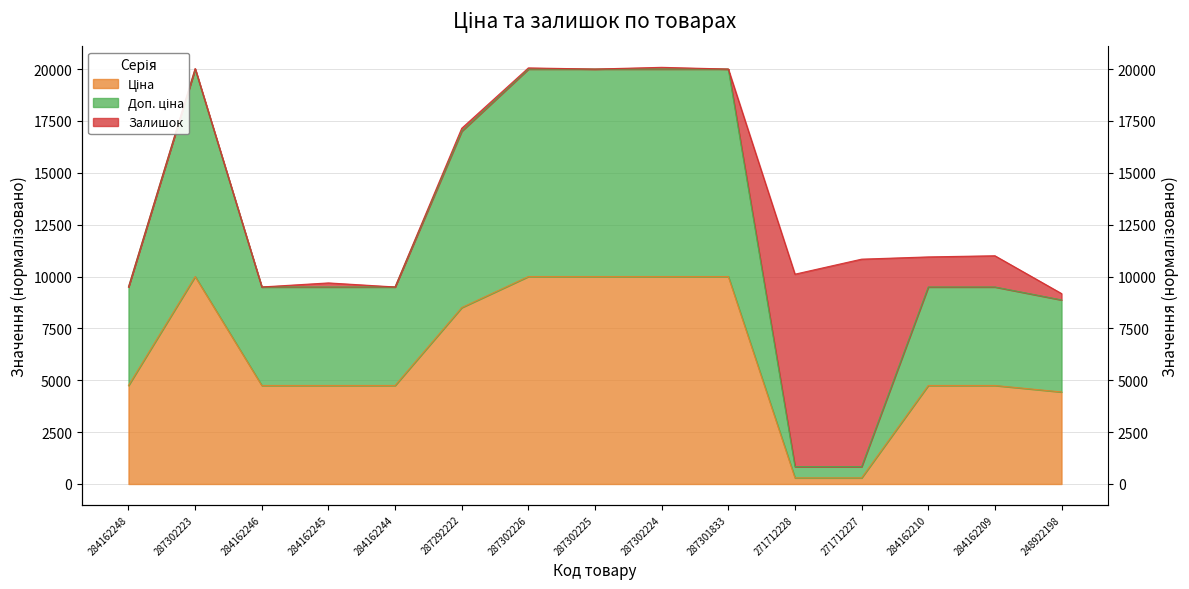

True or false: Ціна has a value of 4748.5 at 284162246.

True